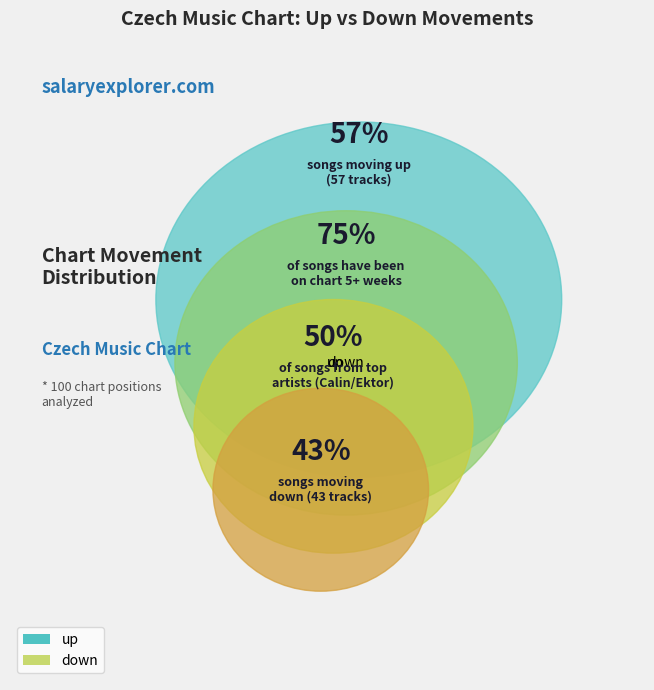

To the nearest percent, what is the average slice percentage?

50%